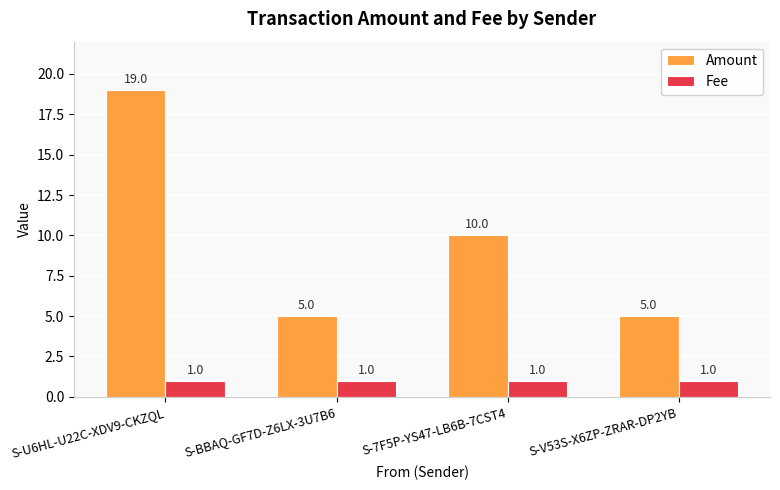

How many values in the Amount series are below 10?

2